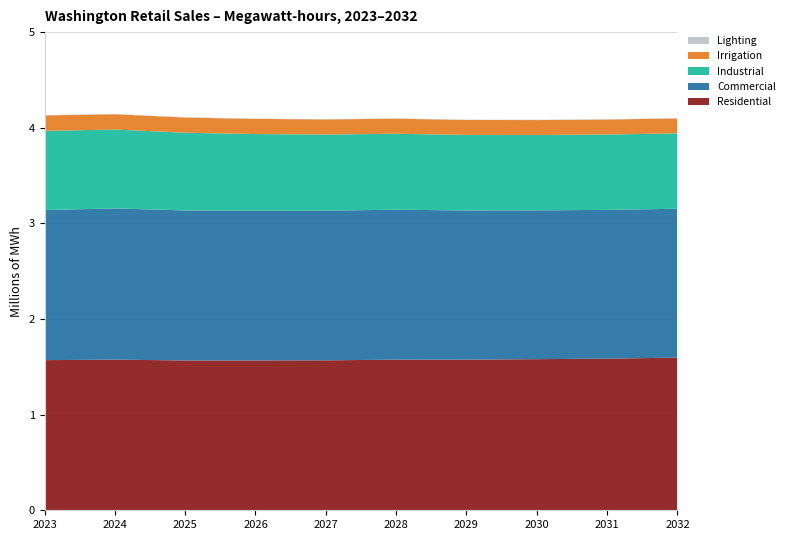

Reading right to left, transcribe all the data shown in this chart.

Residential: 2032=1596352.6	2031=1585478.9	2030=1580219.3	2029=1574971.1	2028=1575315.2	2027=1567628.7	2026=1566847.1	2025=1566404.8	2024=1575457.4	2023=1569911.7
Commercial: 2032=1556759.2	2031=1555833.5	2030=1556026.5	2029=1559991.1	2028=1567824.7	2027=1565137.9	2026=1564706.1	2025=1568866.1	2024=1581008.0	2023=1569505.9
Industrial: 2032=788346.8	2031=787982.8	2030=787560.0	2029=789614.4	2028=794157.9	2027=796393.0	2026=802530.9	2025=812588.2	2024=825124.0	2023=828110.7
Irrigation: 2032=156000.3	2031=156415.0	2030=156474.2	2029=156834.7	2028=157246.5	2027=157805.8	2026=158296.8	2025=158750.4	2024=159737.9	2023=161365.6
Lighting: 2032=3199.3	2031=3189.6	2030=3189.6	2029=3189.7	2028=3199.6	2027=3190.5	2026=3192.5	2025=3199.2	2024=3231.3	2023=3294.2